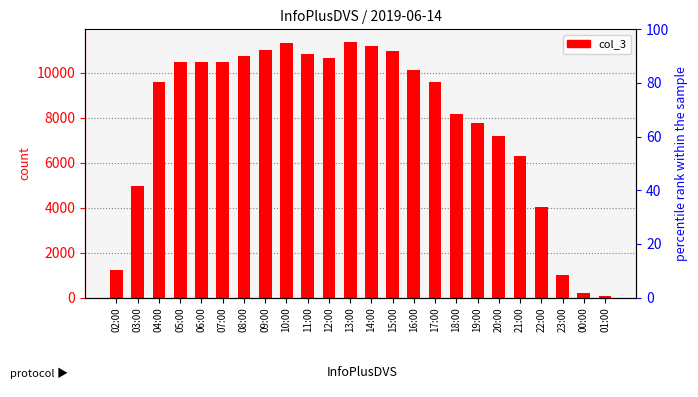

Reading left to right, transcribe all the data shown in this chart.

02:00=1230	03:00=4949	04:00=9612	05:00=10484	06:00=10478	07:00=10512	08:00=10775	09:00=11015	10:00=11327	11:00=10853	12:00=10646	13:00=11376	14:00=11210	15:00=10995	16:00=10120	17:00=9583	18:00=8194	19:00=7756	20:00=7197	21:00=6301	22:00=4015	23:00=1023	00:00=201	01:00=51